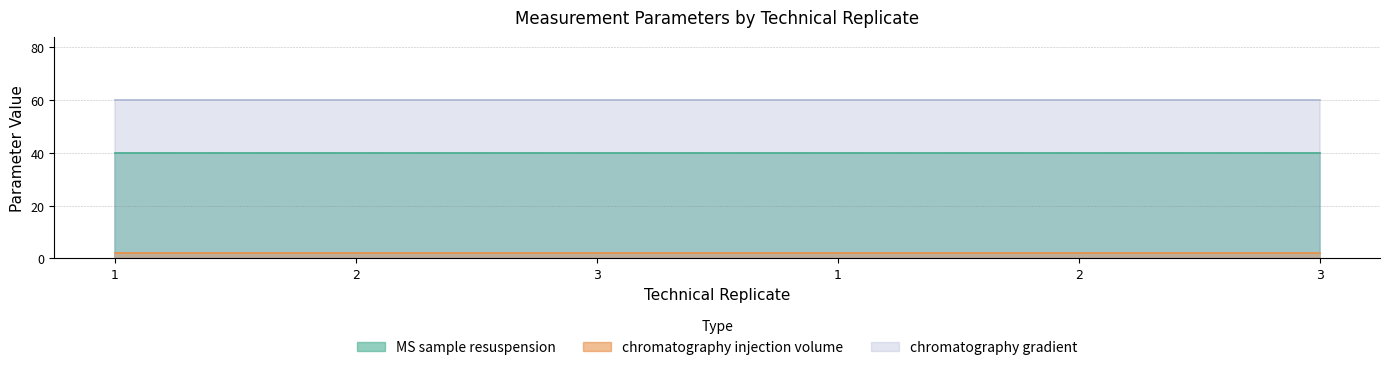

List the labels in order of chromatography injection volume value, largest first.

1, 2, 3, 1, 2, 3